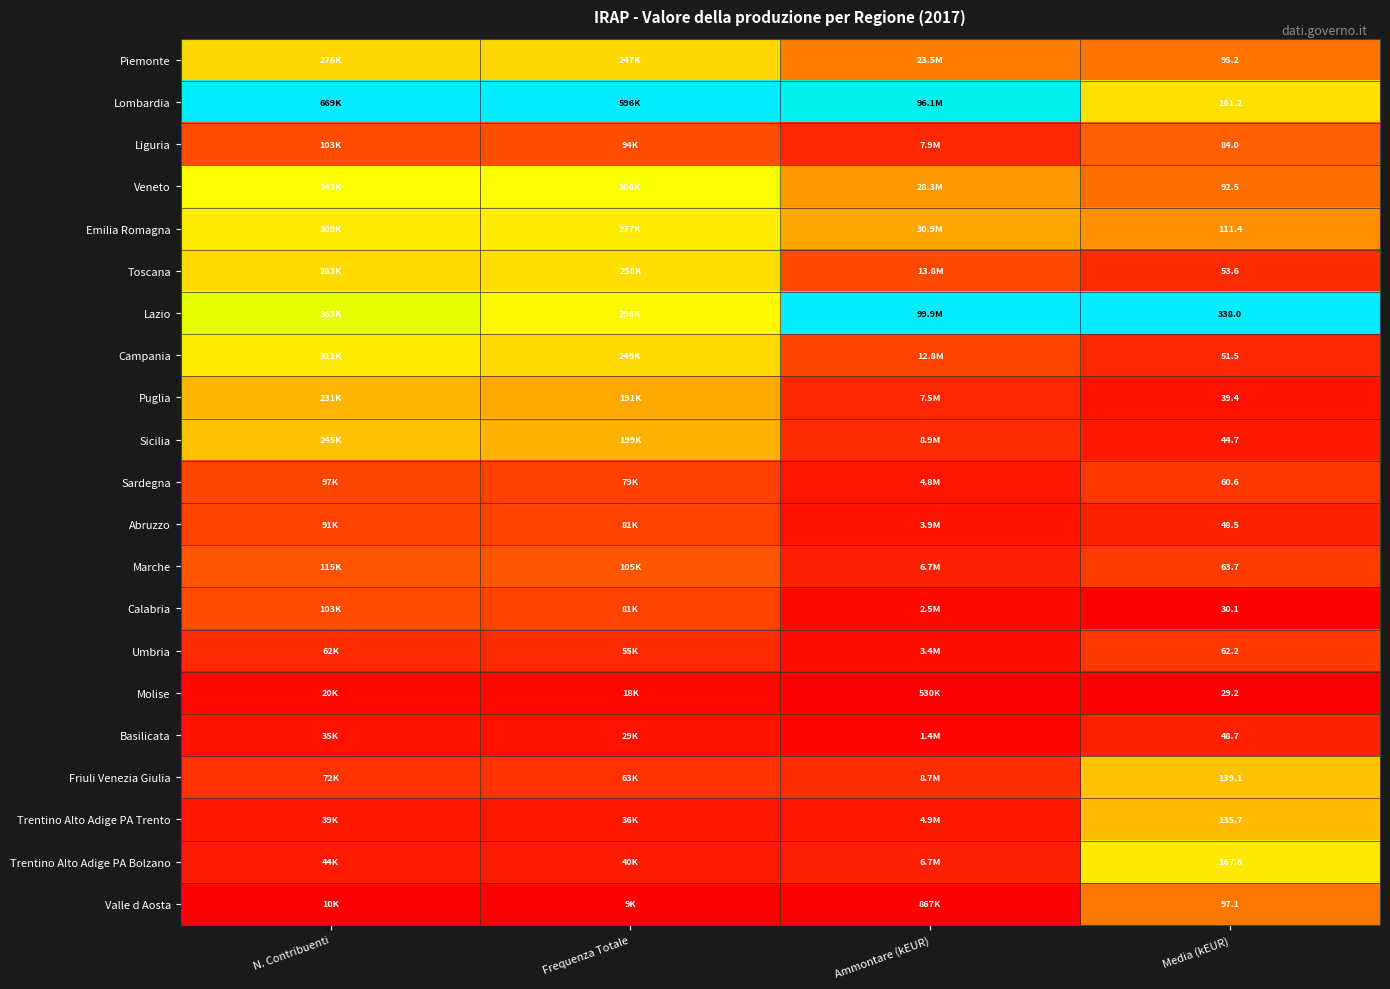

Rank the series at Media (kEUR) from highest to lowest value.

Lazio, Trentino Alto Adige PA Bolzano, Lombardia, Friuli Venezia Giulia, Trentino Alto Adige PA Trento, Emilia Romagna, Valle d Aosta, Piemonte, Veneto, Liguria, Marche, Umbria, Sardegna, Toscana, Campania, Basilicata, Abruzzo, Sicilia, Puglia, Calabria, Molise